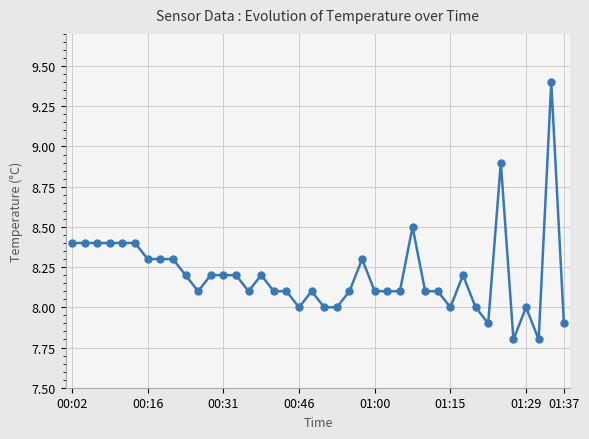

What is the maximum value shown in the chart?

9.4